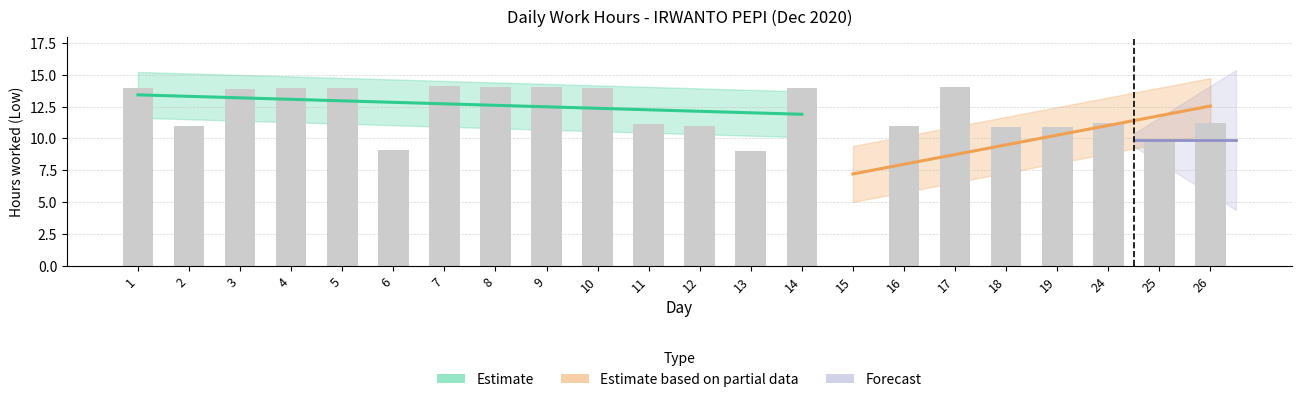

Which category has the highest value across all series?

7